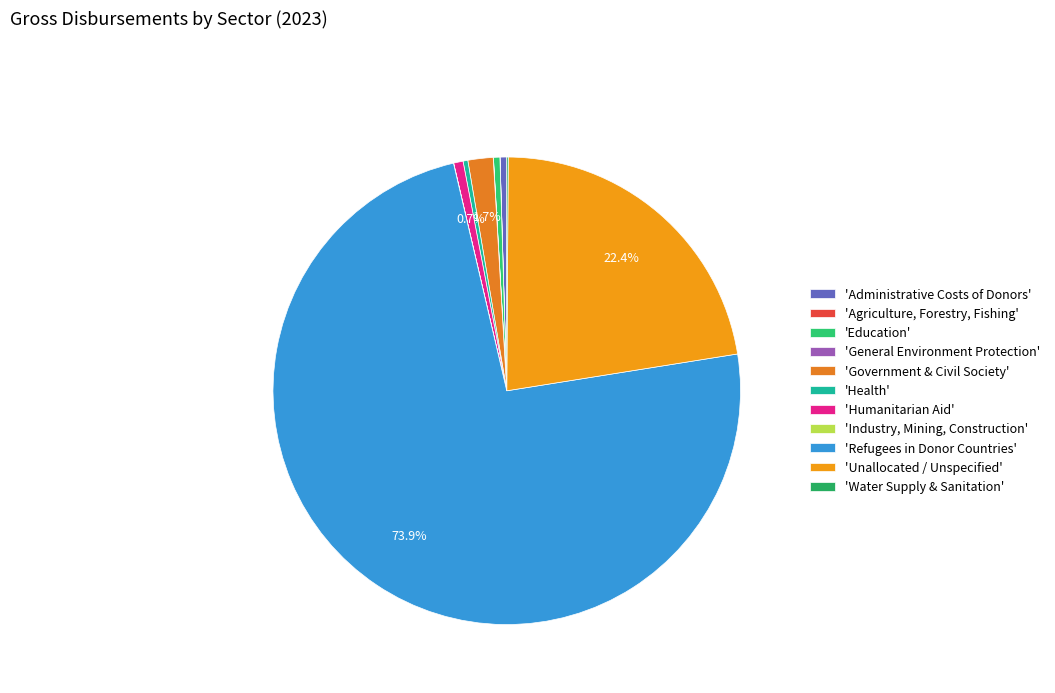

How many slices are in this pie chart?

11